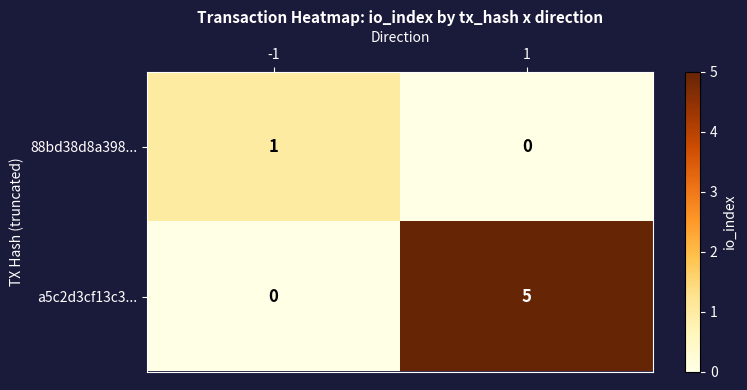

Read the a5c2d3cf13c3... value at 1.

5